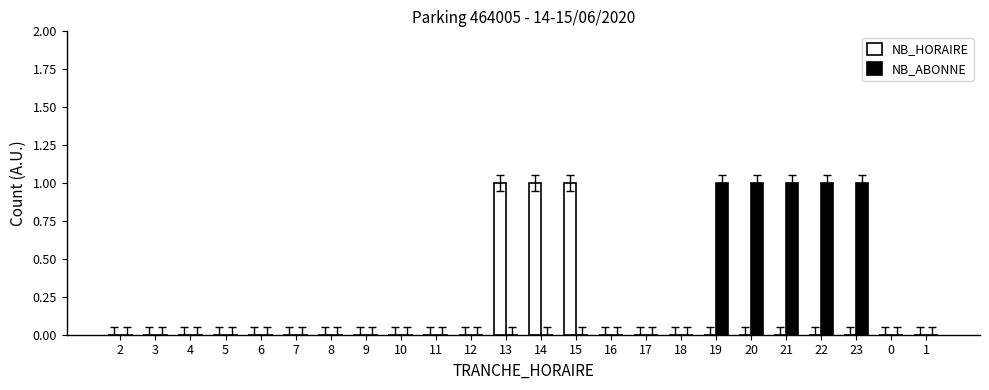

Which series has the largest total across all categories?

NB_ABONNE